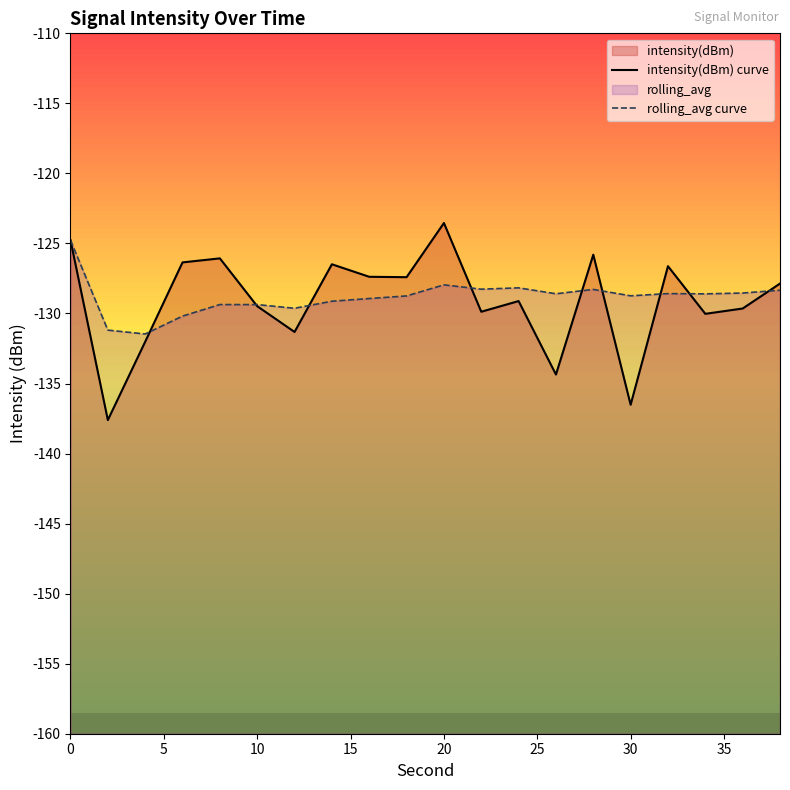

At how many categories does at least one series exceed -130?

18